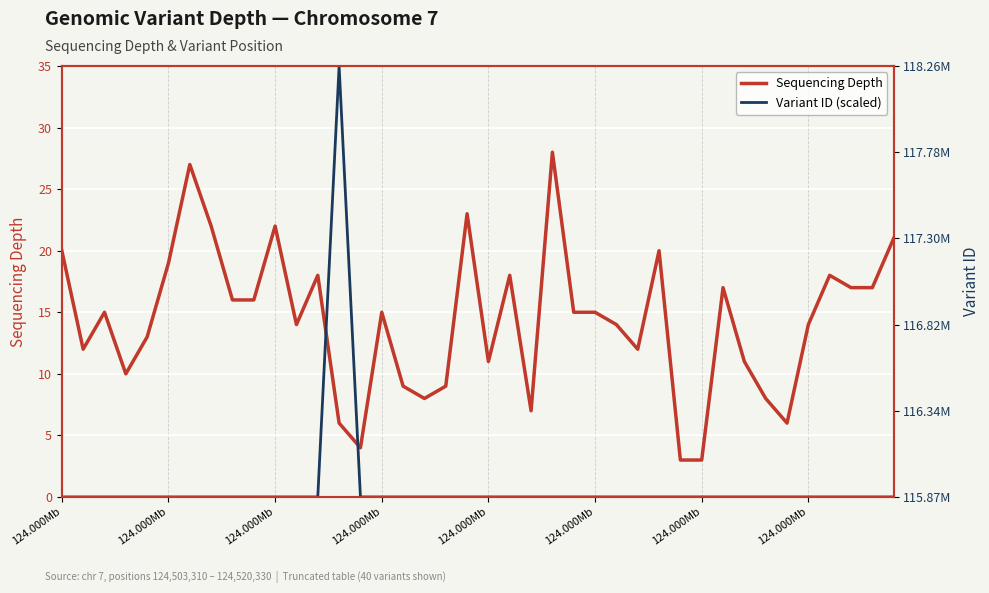

Does the chart display data point markers on the line(s)?

No